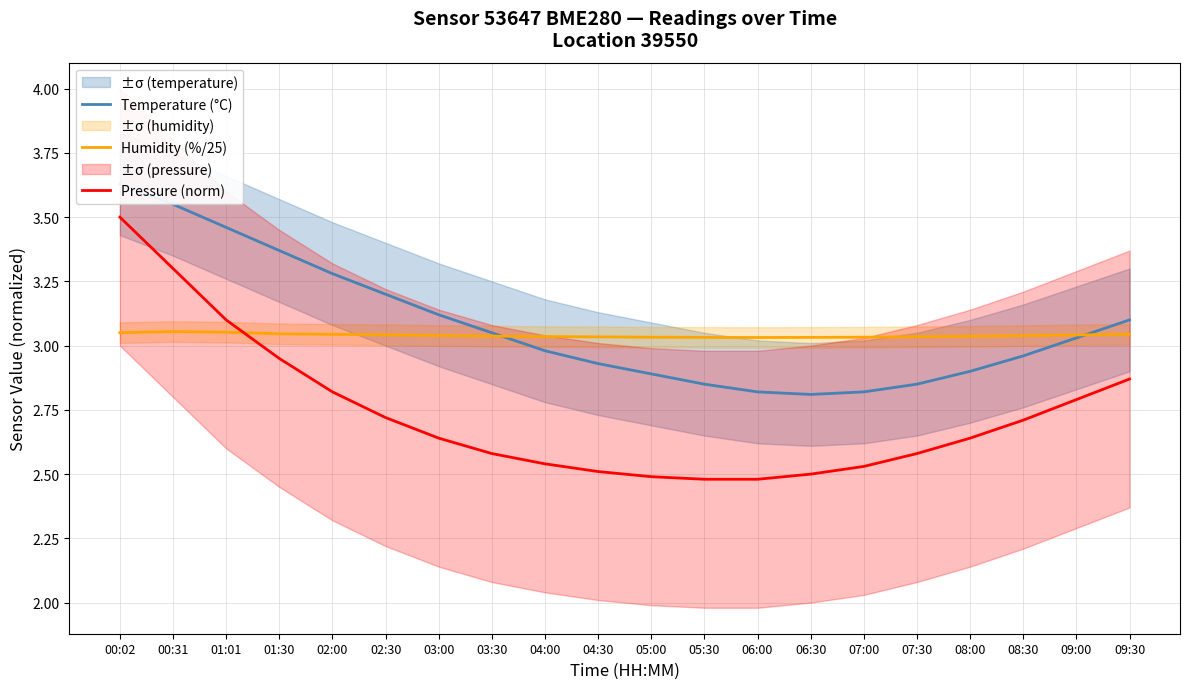

At which label does Temperature (°C) first exceed 3?

00:02